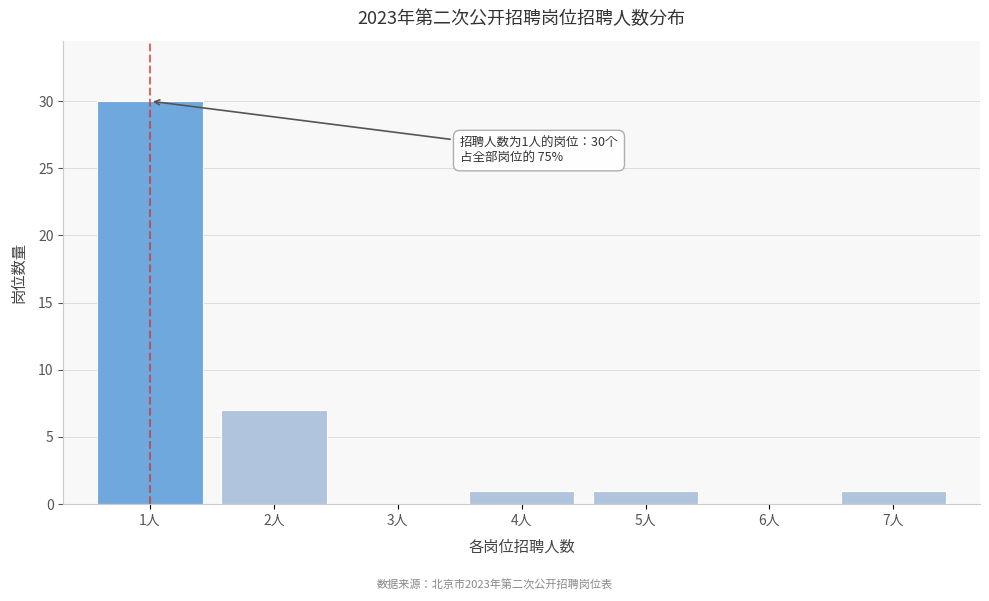

Reading left to right, extract all data points from this chart.

1人=30	2人=7	3人=0	4人=1	5人=1	6人=0	7人=1